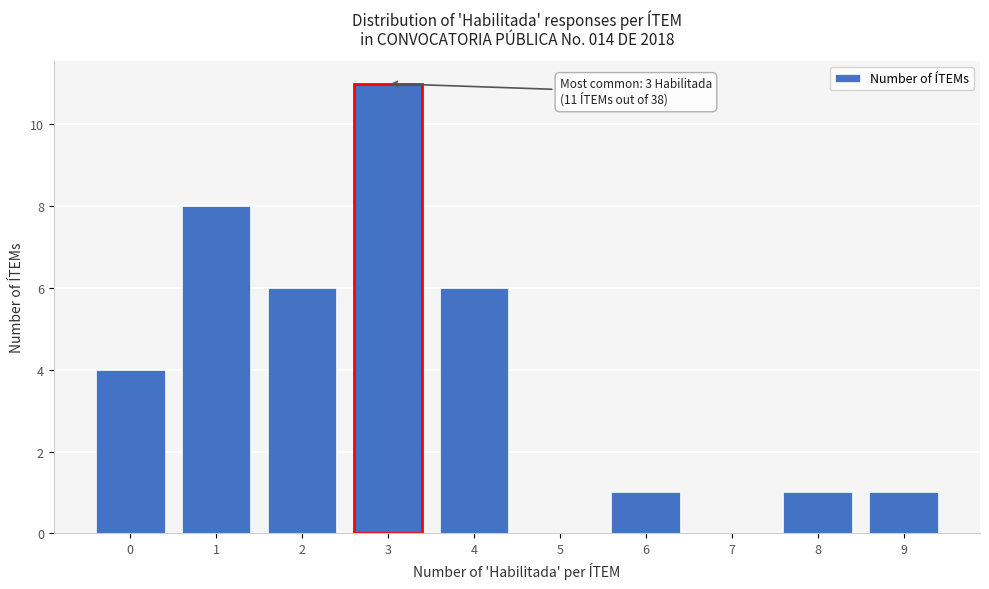

Which range on the x-axis has the tallest bar?

2.5 to 3.5